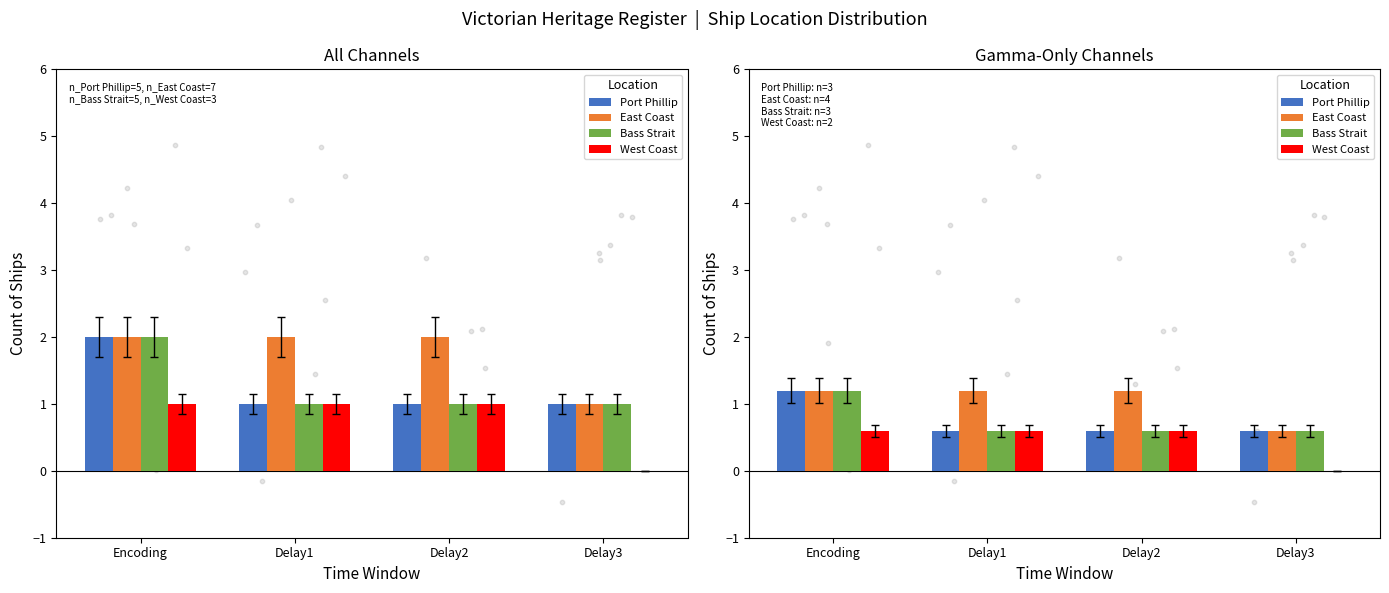

At which category is the sum across all series the highest?

Encoding